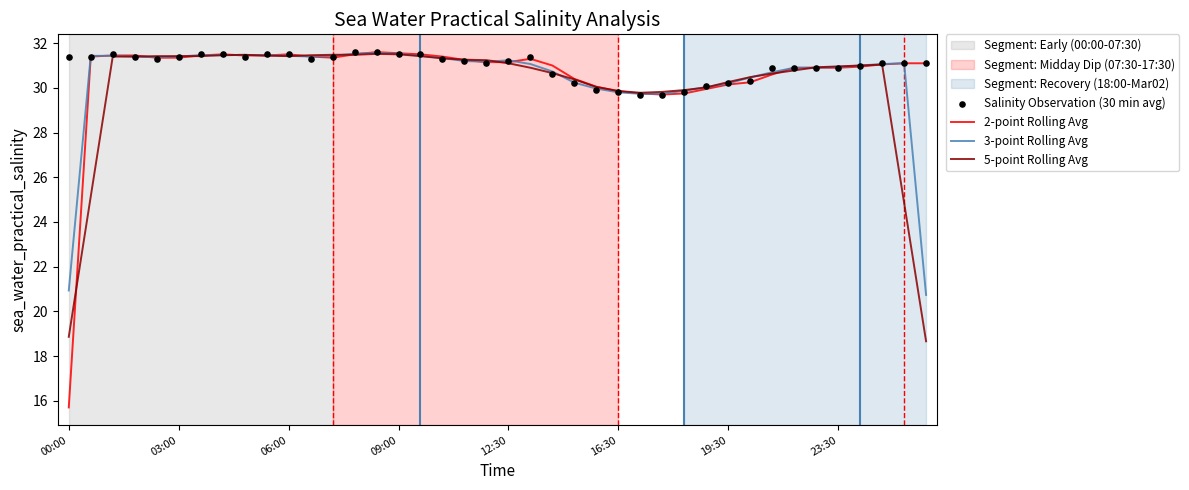

Which series has the largest total across all categories?

Salinity Observation (30 min avg)